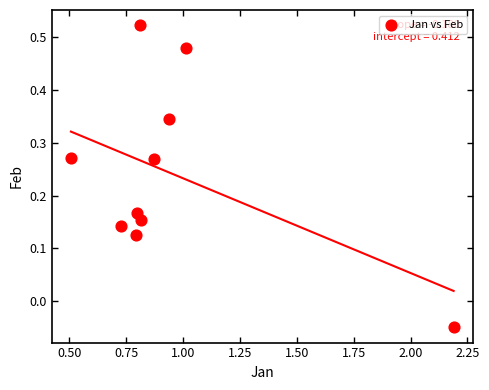

What is the average X value?

0.9